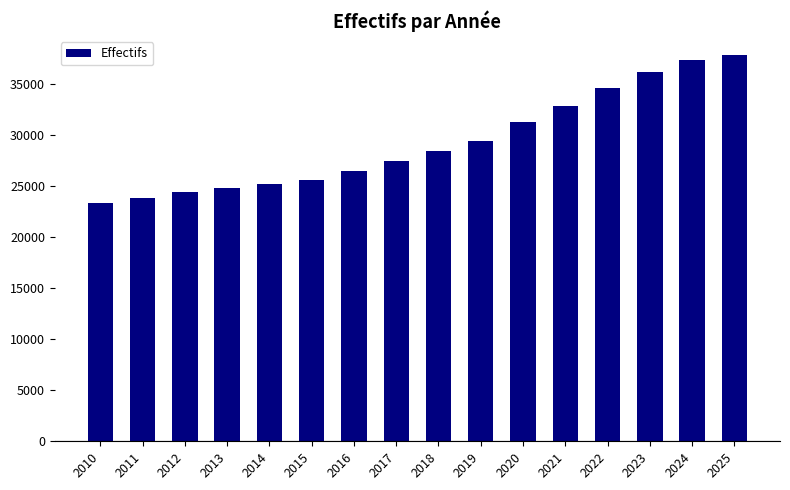

What is the change in value from 2016 to 2019?

+2938